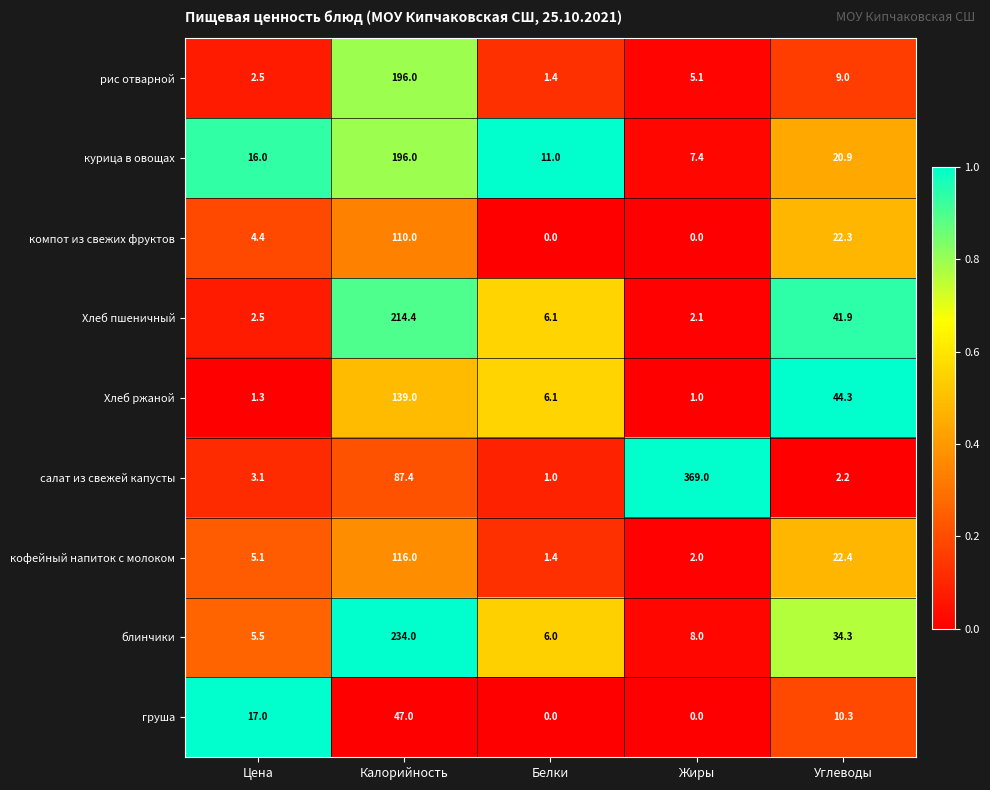

Is the value of кофейный напиток с молоком at Калорийность greater than the value of Хлеб ржаной at Белки?

Yes